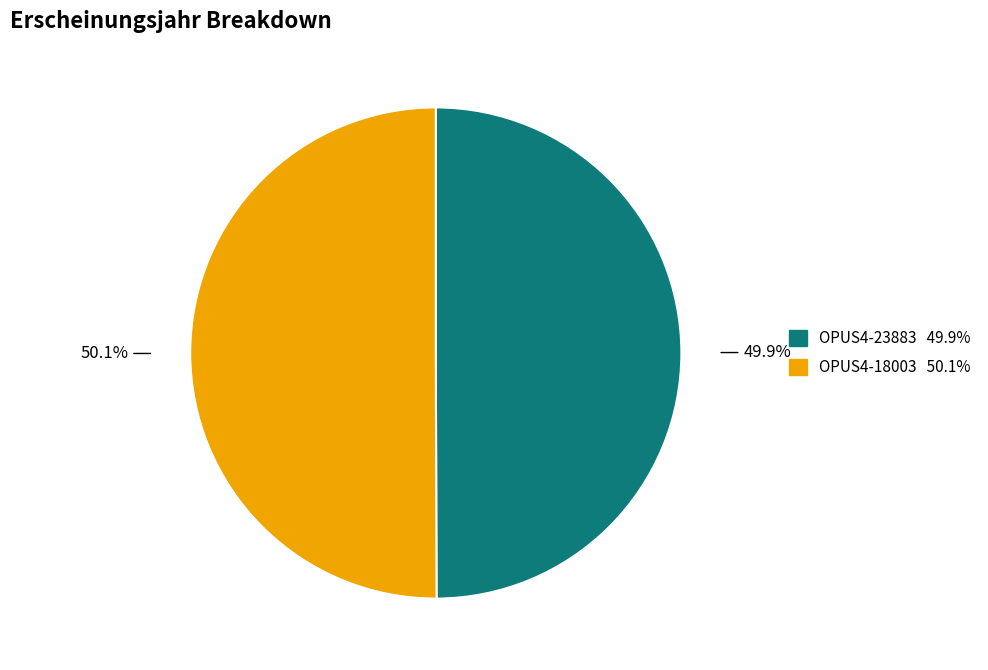

True or false: OPUS4-18003 accounts for 42% of the total.

False